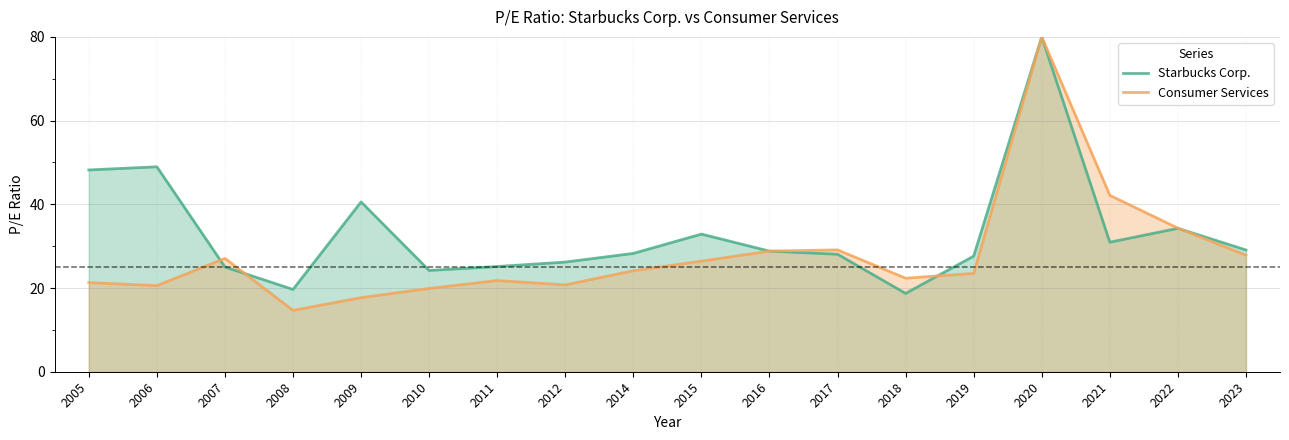

Which series changed the most between 2009 and 2015?

Consumer Services